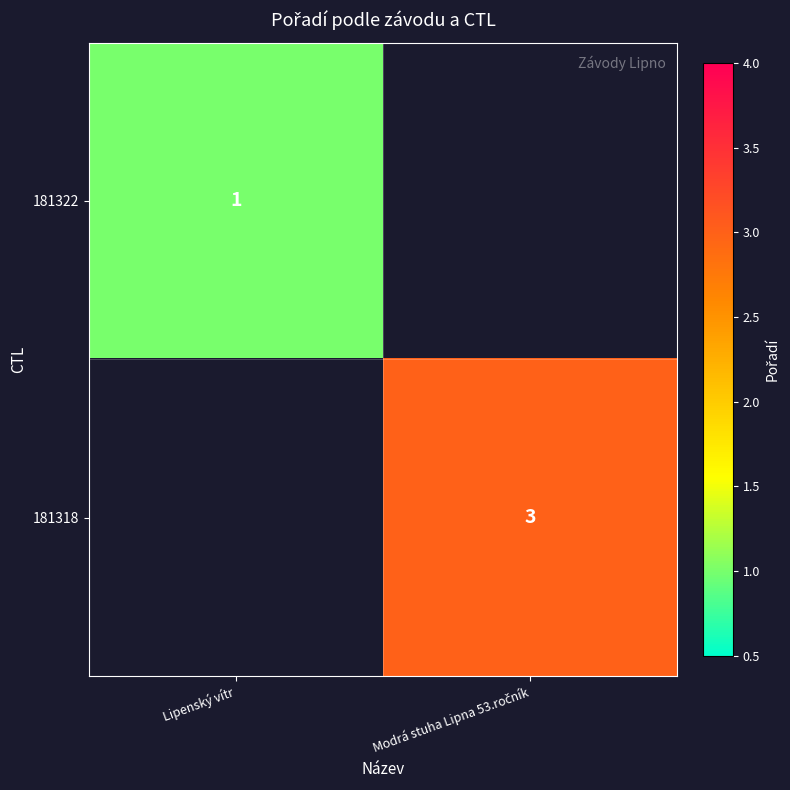

Which category has the highest value across all series?

Modrá stuha Lipna 53.ročník